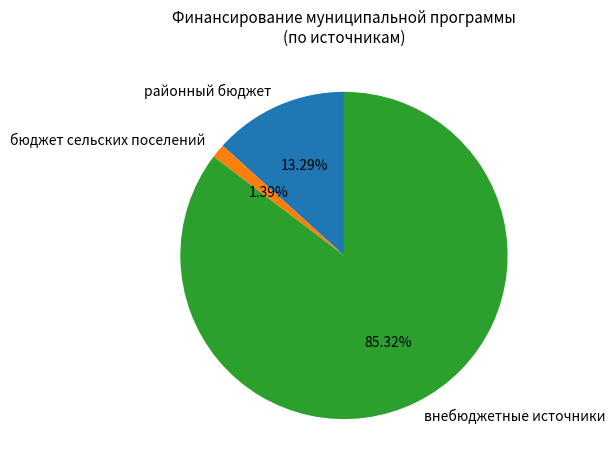

Between районный бюджет and внебюджетные источники, which is larger?

внебюджетные источники